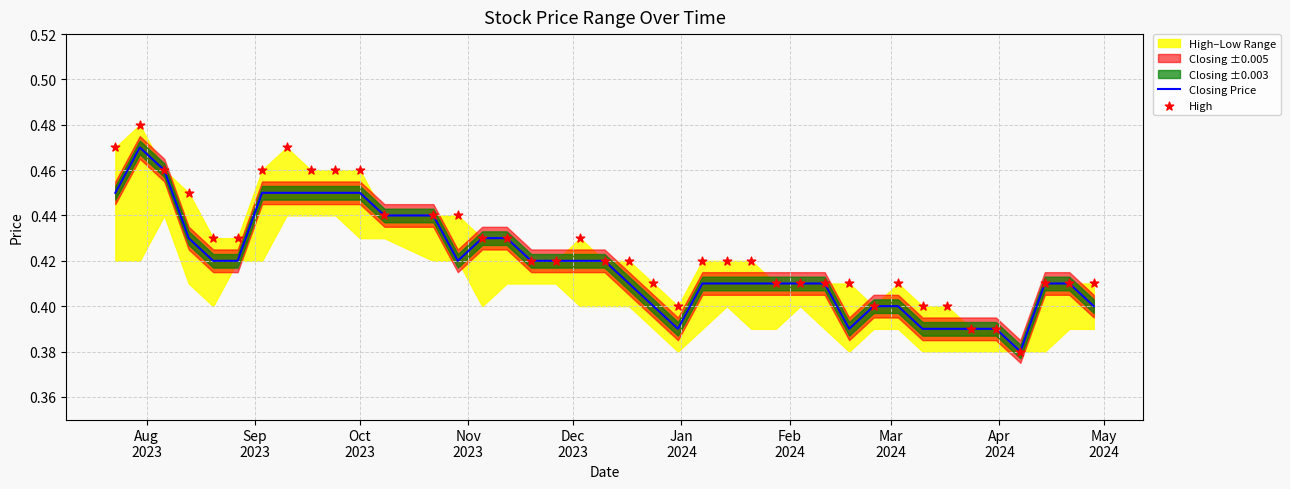

At how many categories does at least one series exceed 0?

40